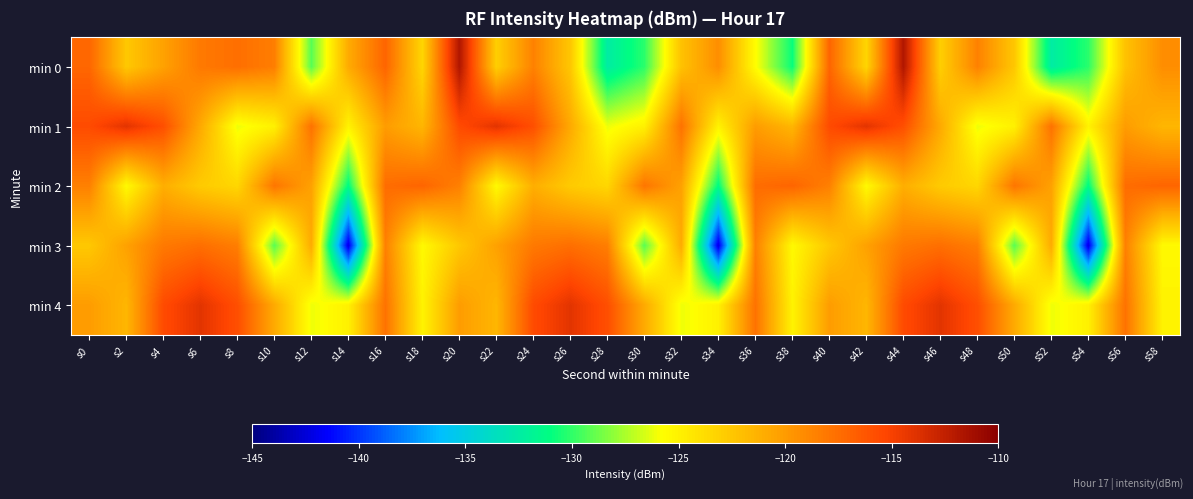

Between s14 and s46, which series saw the biggest shift?

min 3